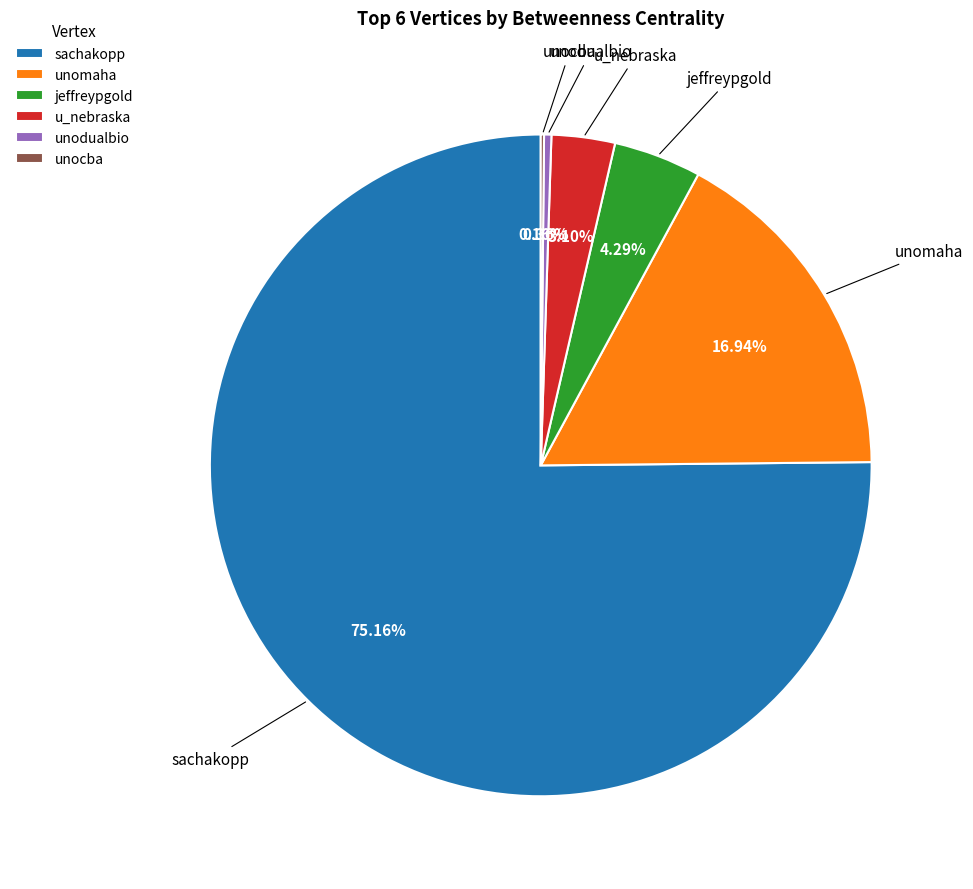

Is sachakopp the majority of the pie?

Yes